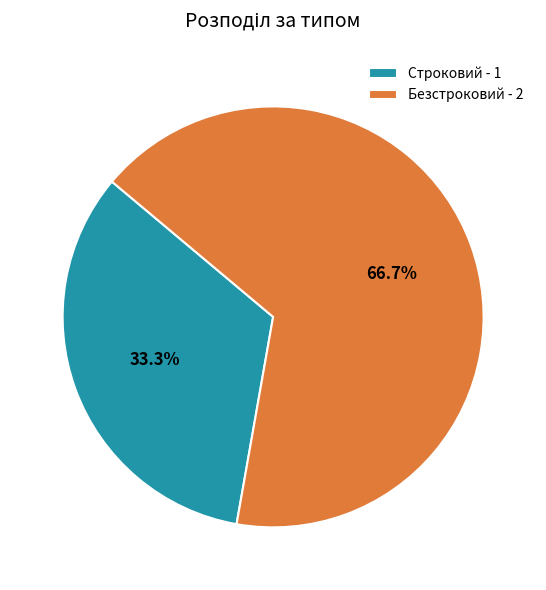

Is the sum of Строковий and Безстроковий greater than half?

Yes